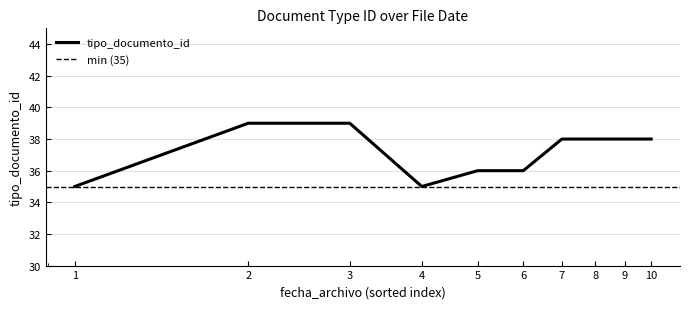

What is the average value?

37